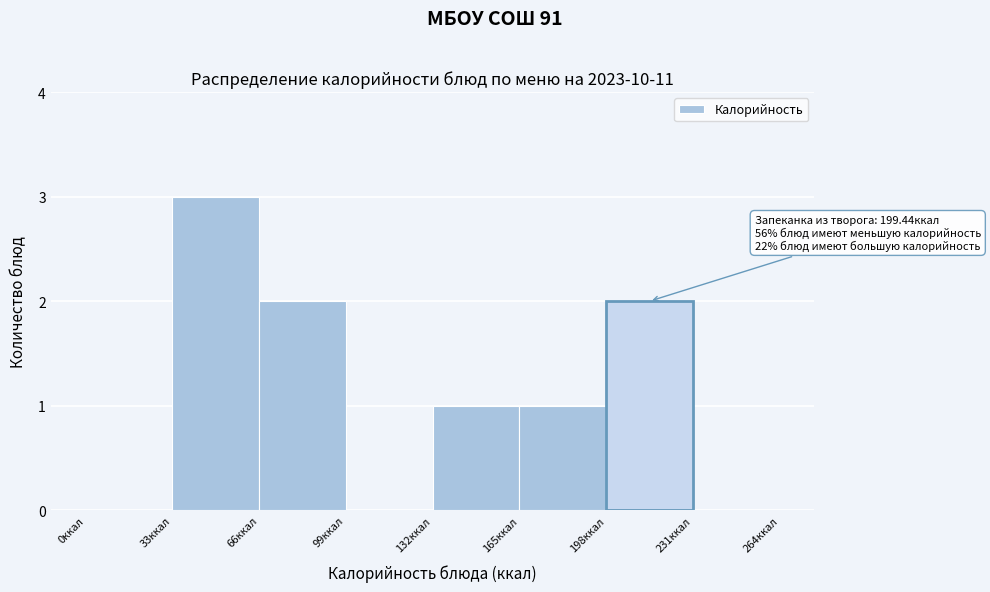

Over which range of the x-axis is the bar tallest?

33 to 66